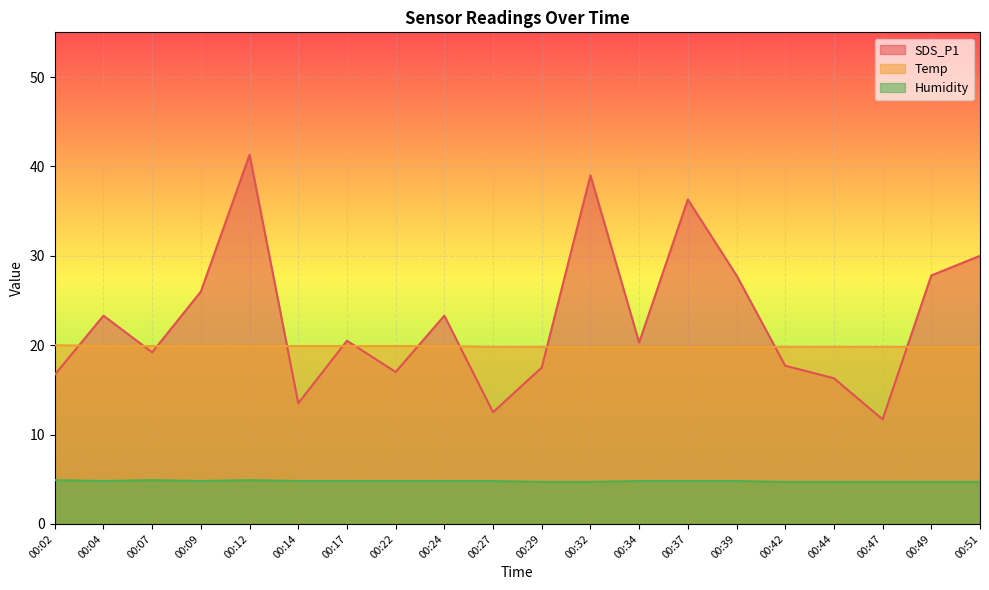

In SDS_P1, how many points are lower than both neighbors (excluding endpoints)?

6